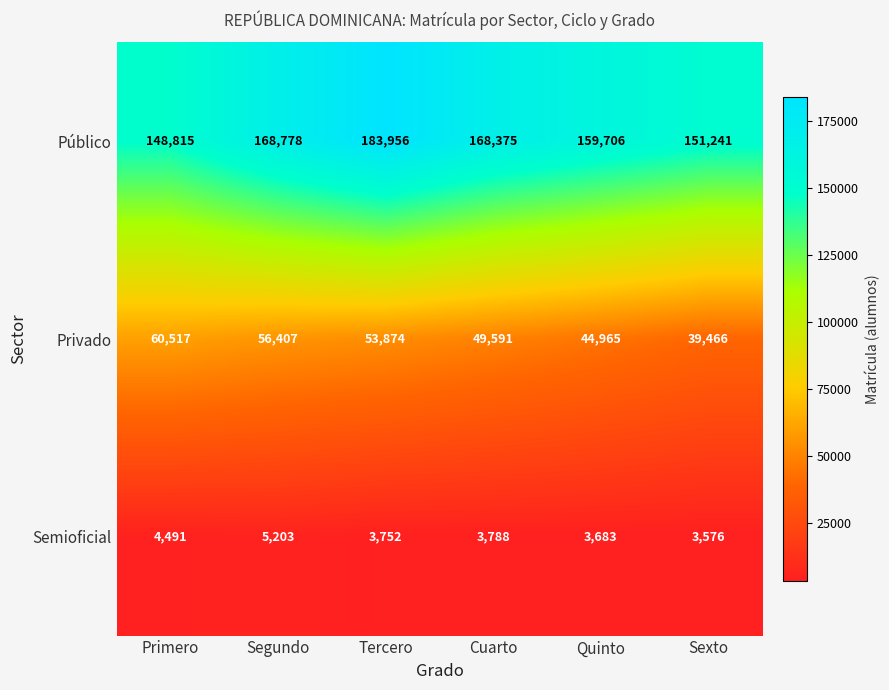

At how many categories does at least one series exceed 138690?

6